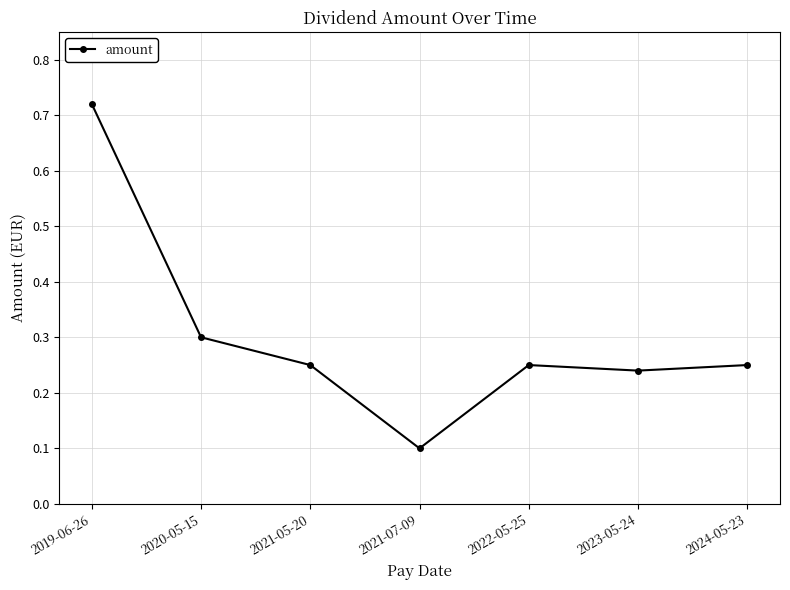

How many points are higher than both their immediate neighbors (excluding endpoints)?

1